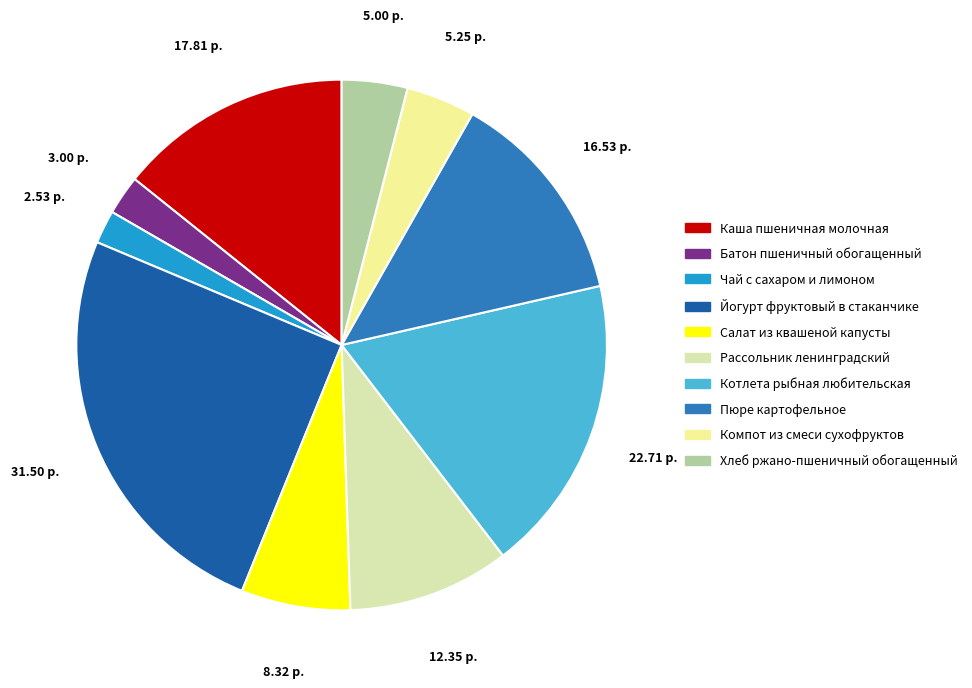

Combined, do Каша пшеничная молочная and Котлета рыбная любительская account for over 50%?

No